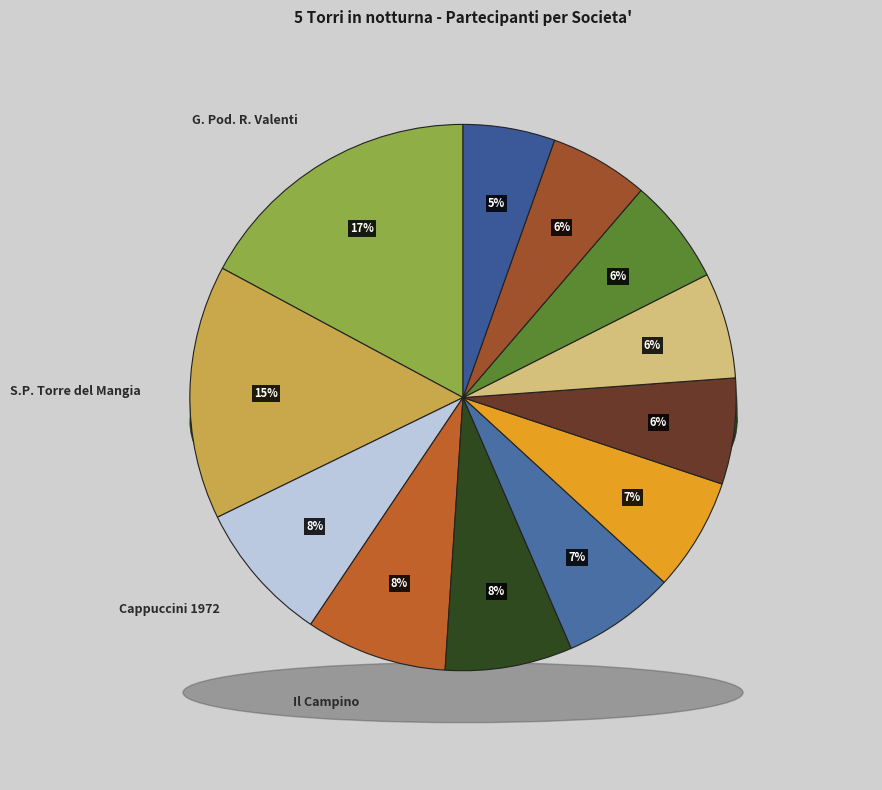

Which has a higher value, S.S.D.S. Mens Sana In Corpore Sano or Podistica Il Campino?

Podistica Il Campino